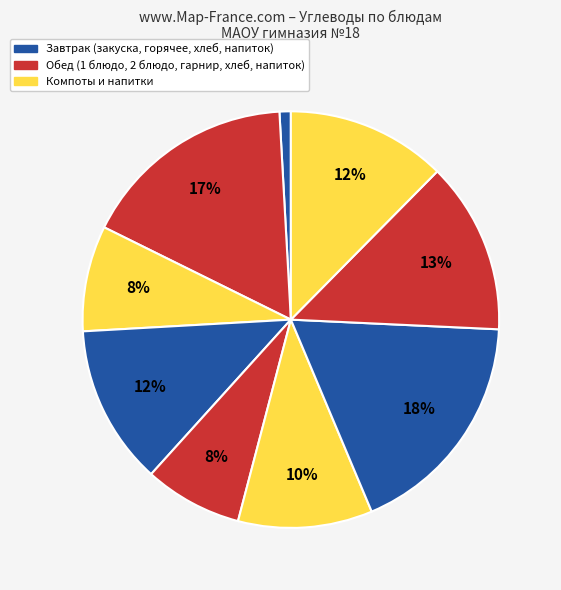

How many slices are in this pie chart?

9